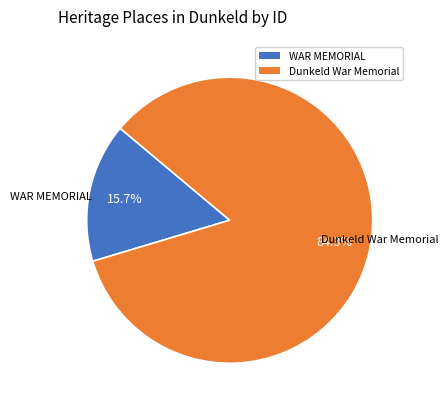

What percentage is NOT represented by WAR MEMORIAL?

84.3%